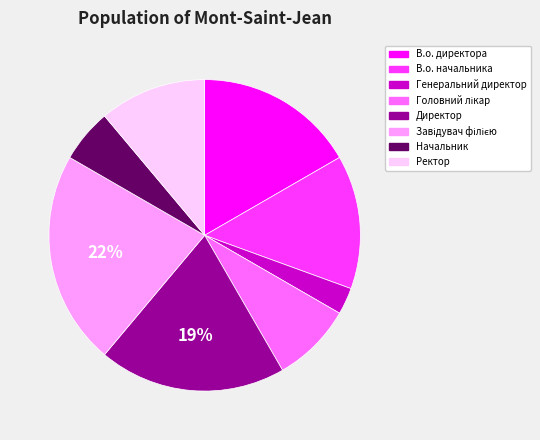

Combined, do В.о. начальника and Начальник account for over 50%?

No